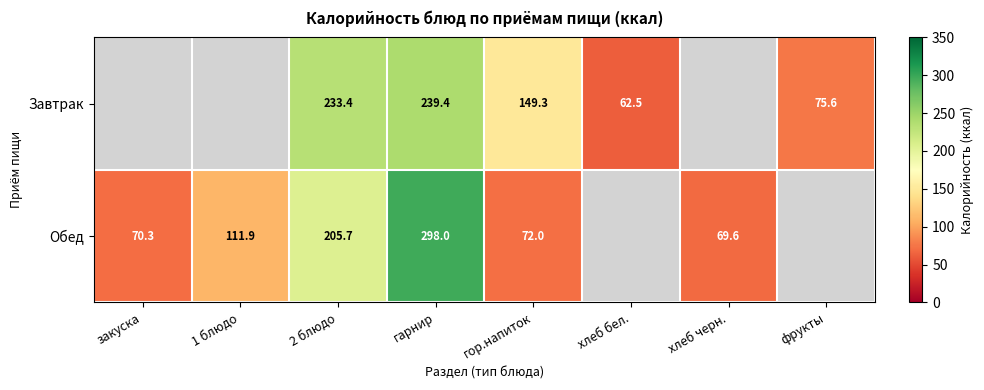

What is the difference between the Обед values at 2 блюдо and гор.напиток?

133.7